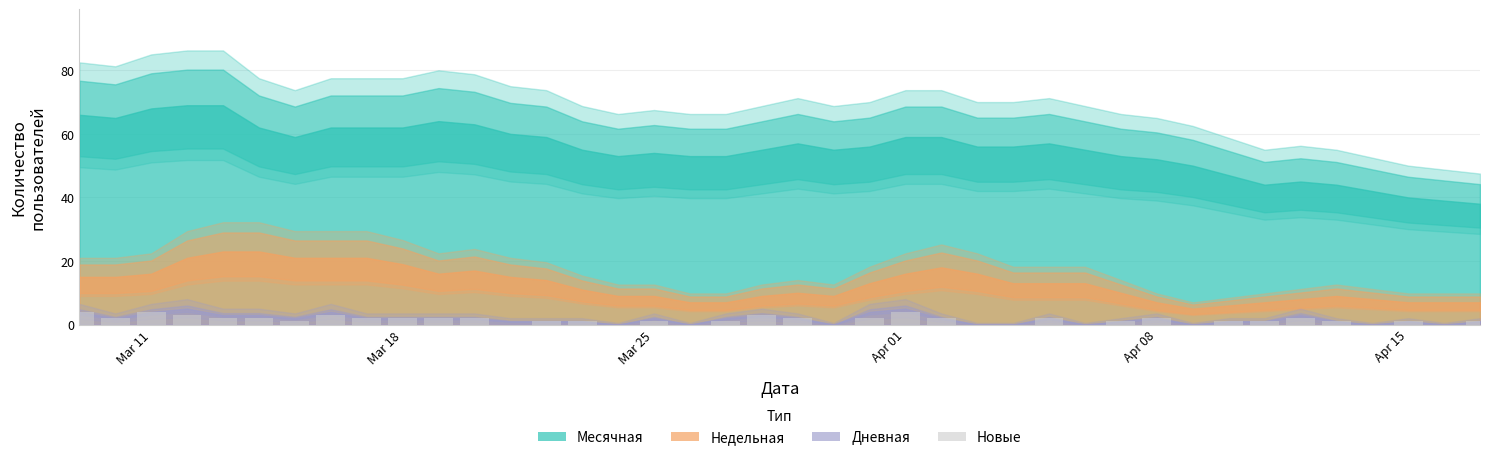

What is the maximum value shown in the chart?

4